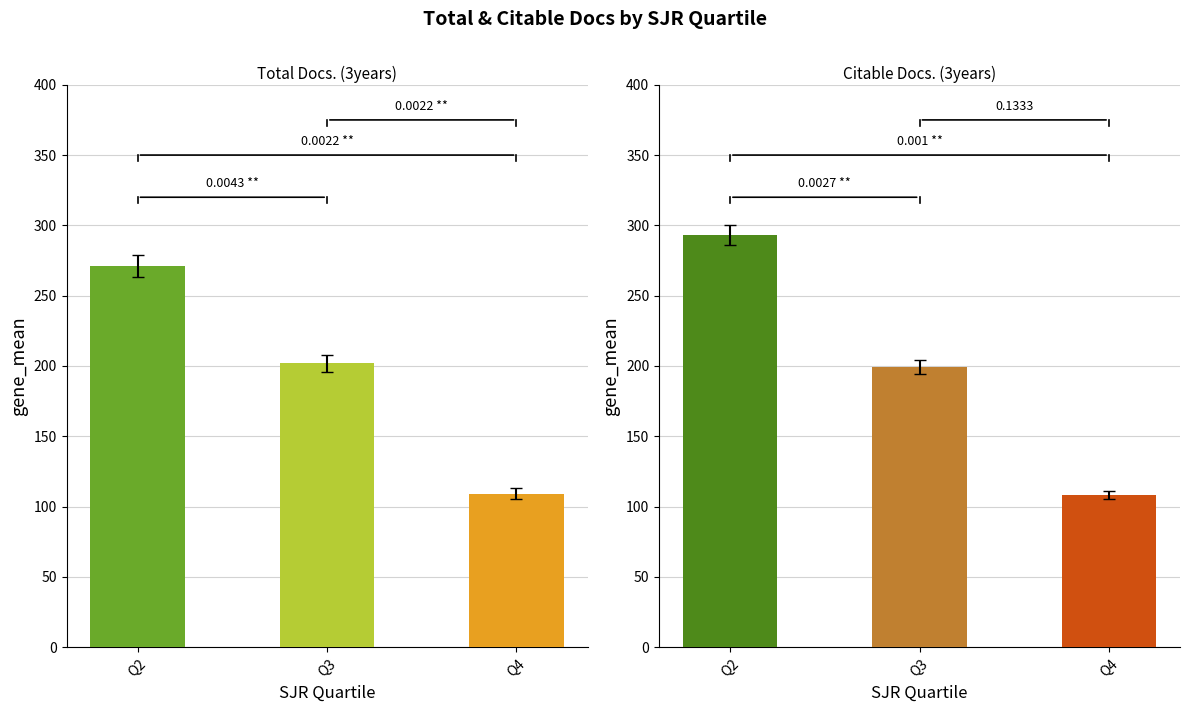

What is the sum of all Citable Docs. (3years) values?

600